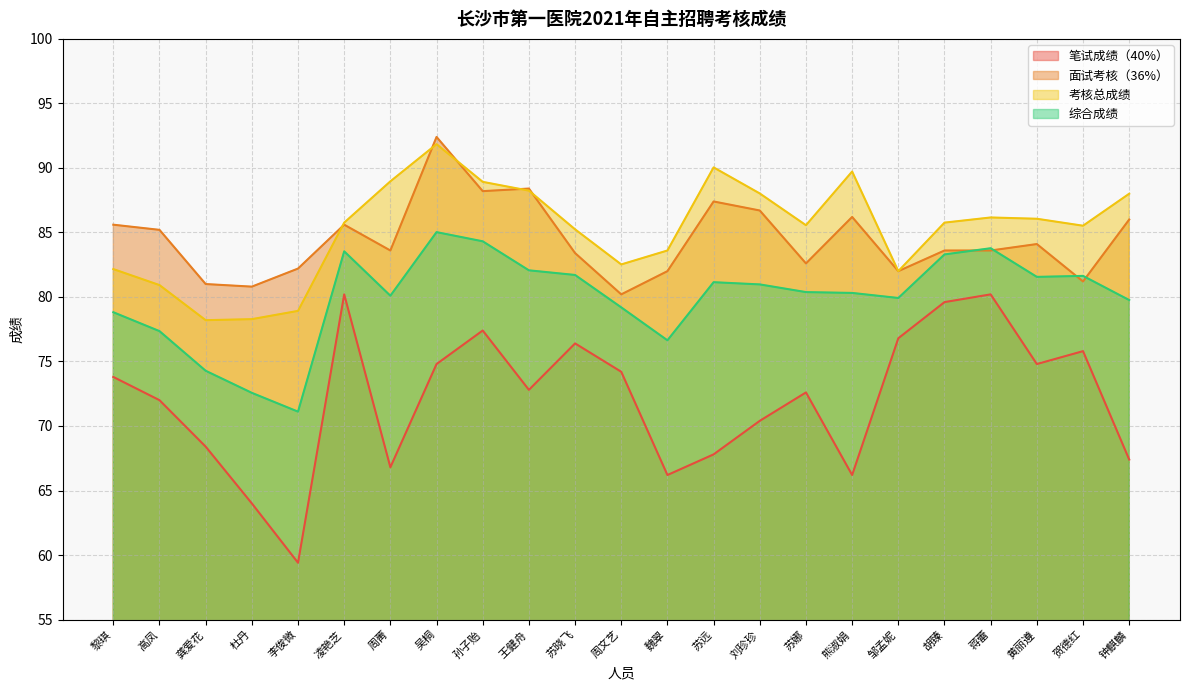

What is the total value across all series at 邹孟妮?

320.7